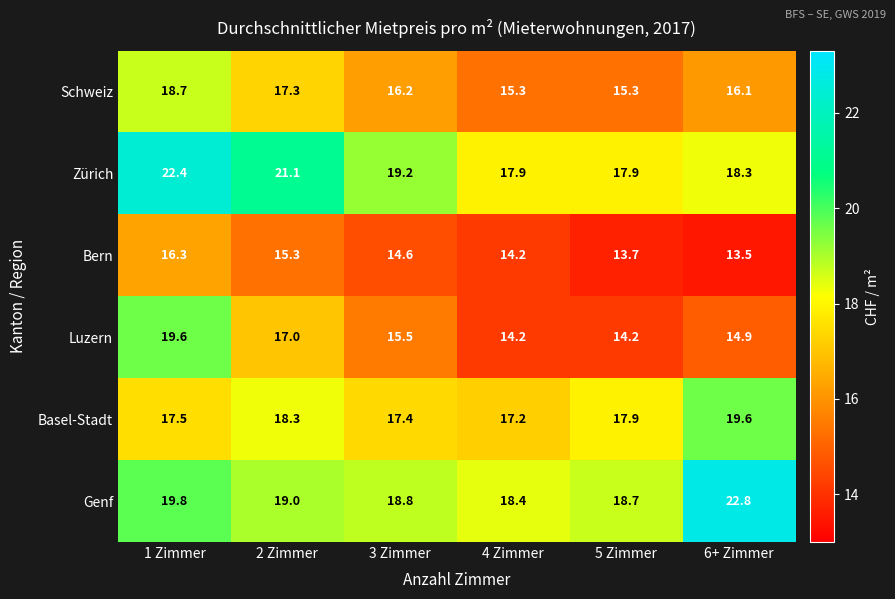

What is the sum of all Luzern values?

95.4